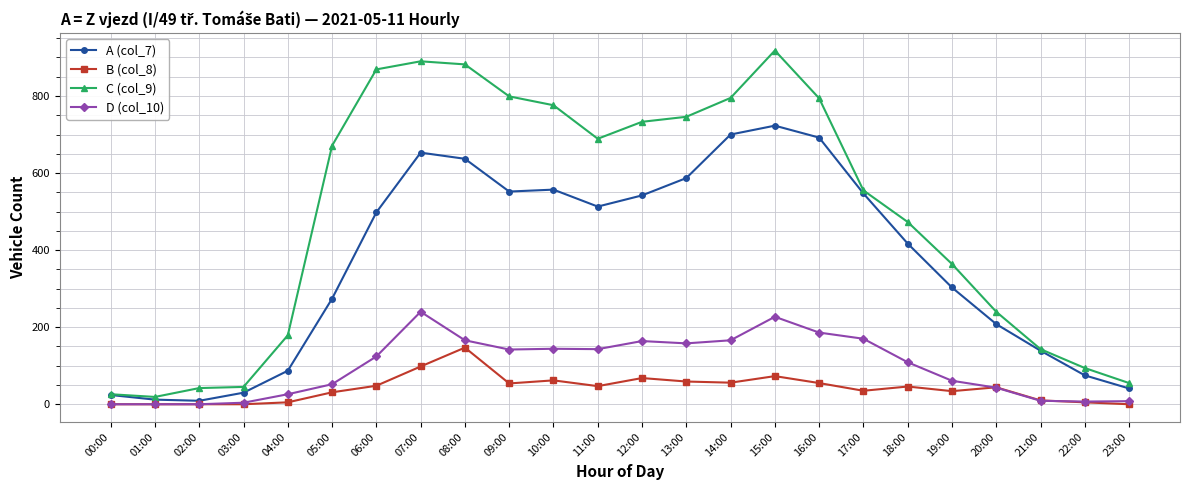

True or false: D (col_10) and A (col_7) cross at least once.

False